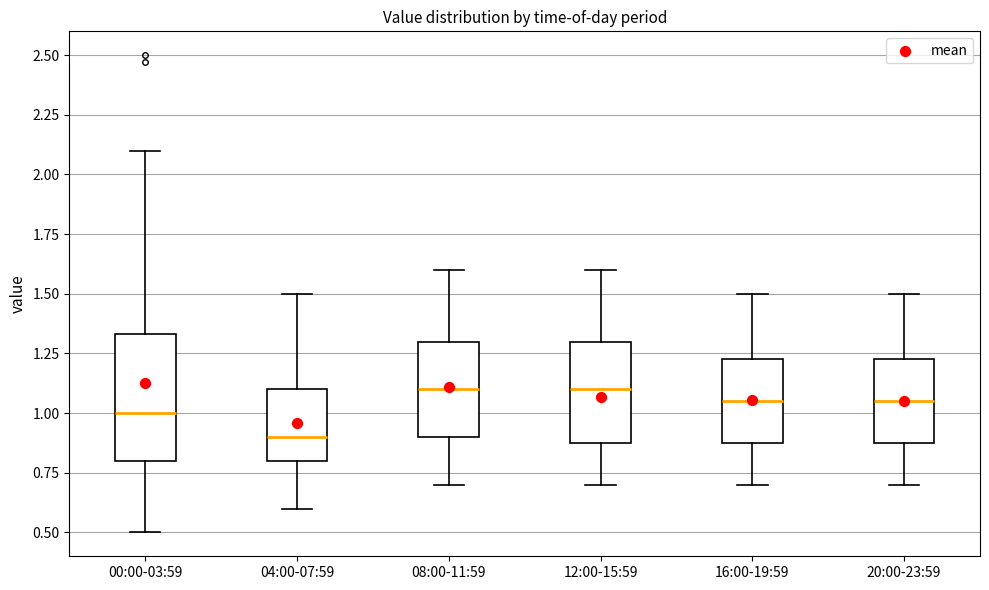

Comparing the boxes themselves (not the whiskers), which one is the tallest?

00:00-03:59